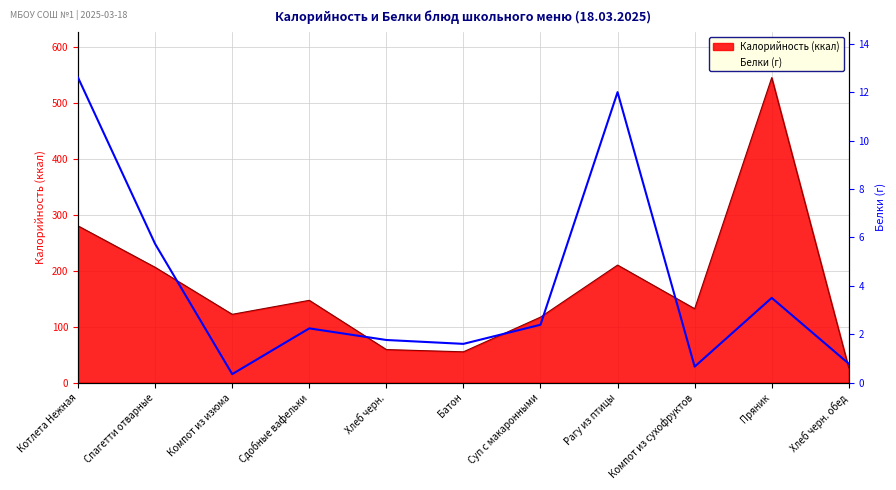

What is the minimum value shown in the chart?

0.3